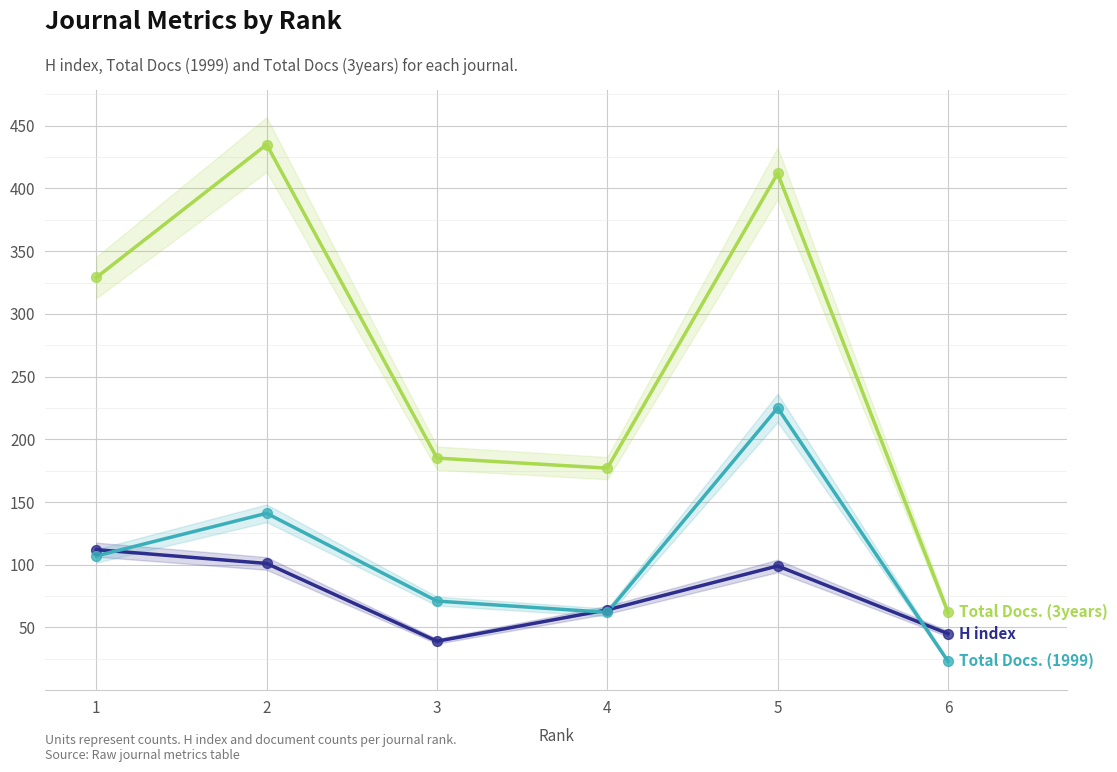

Which series has the largest Y range (max minus min)?

Total Docs. (3years)